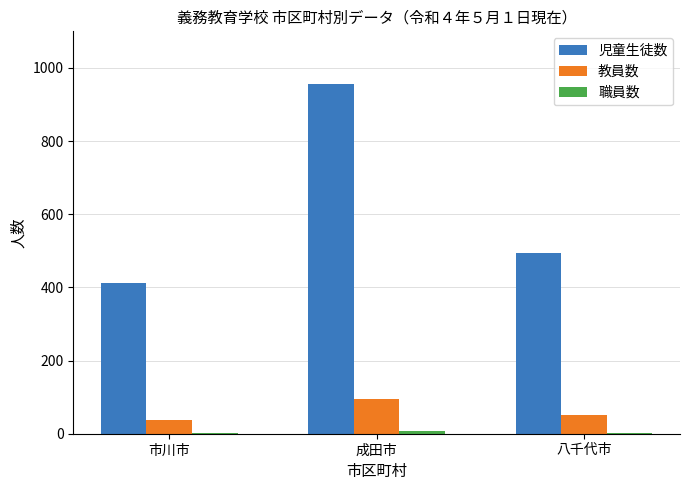

How many groups of bars are there?

3